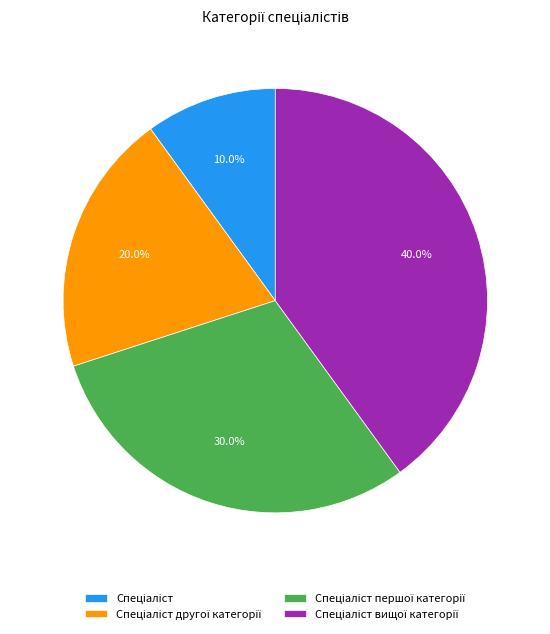

Does any single category account for the majority?

No